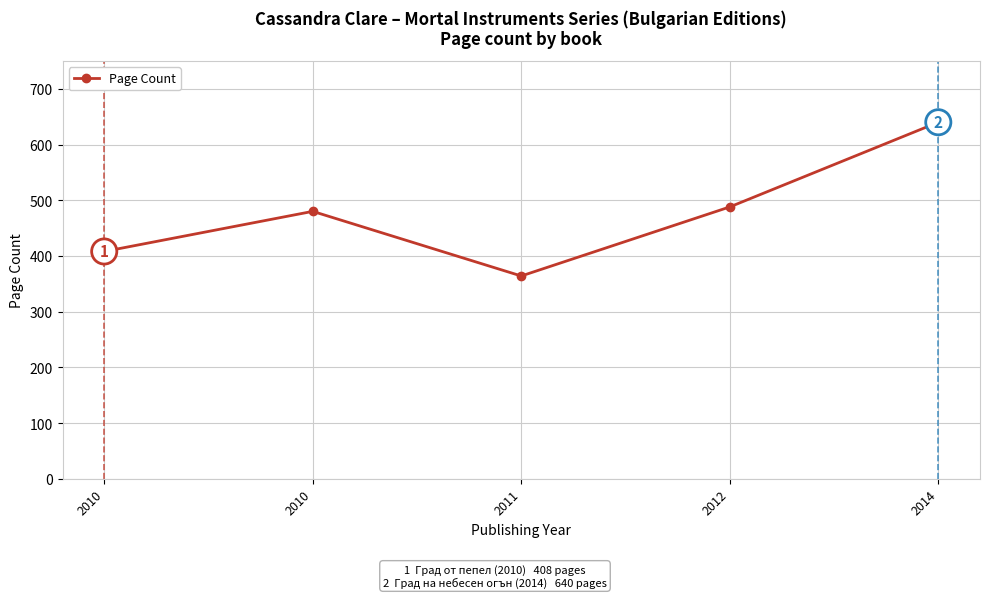

How many distinct data groups are displayed?

1